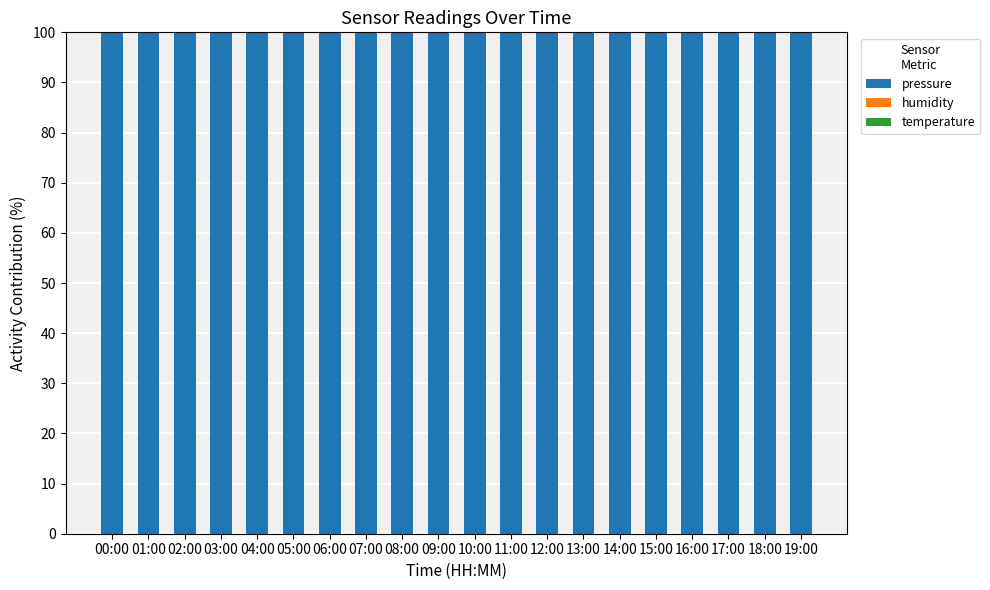

What is the highest value of the pressure series?

99.9